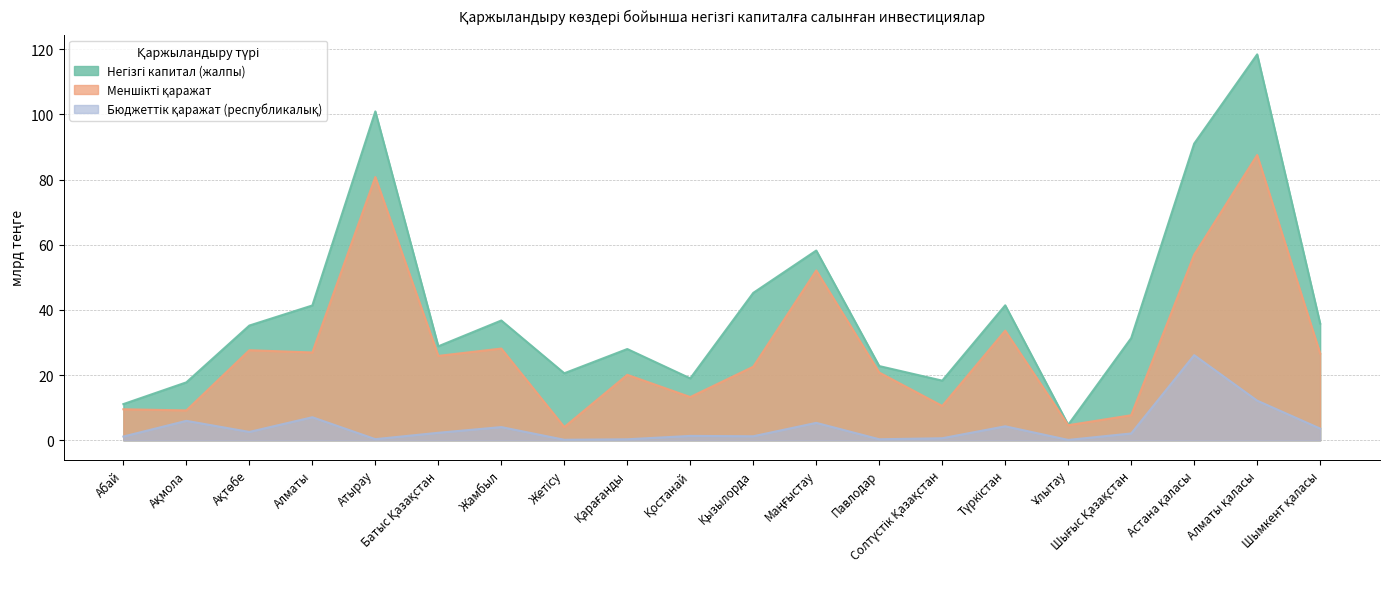

What is the sum of all Меншікті қаражат values?

568.8